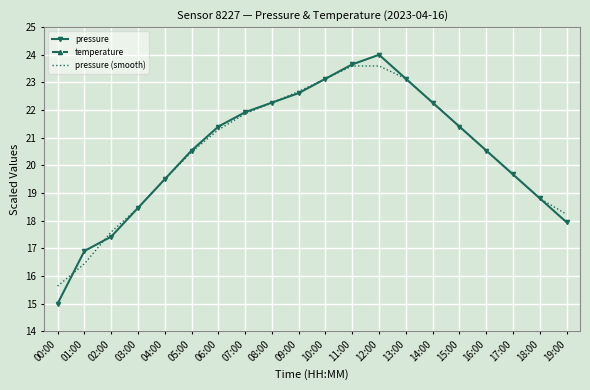

What is the sum of all temperature values?

159.0